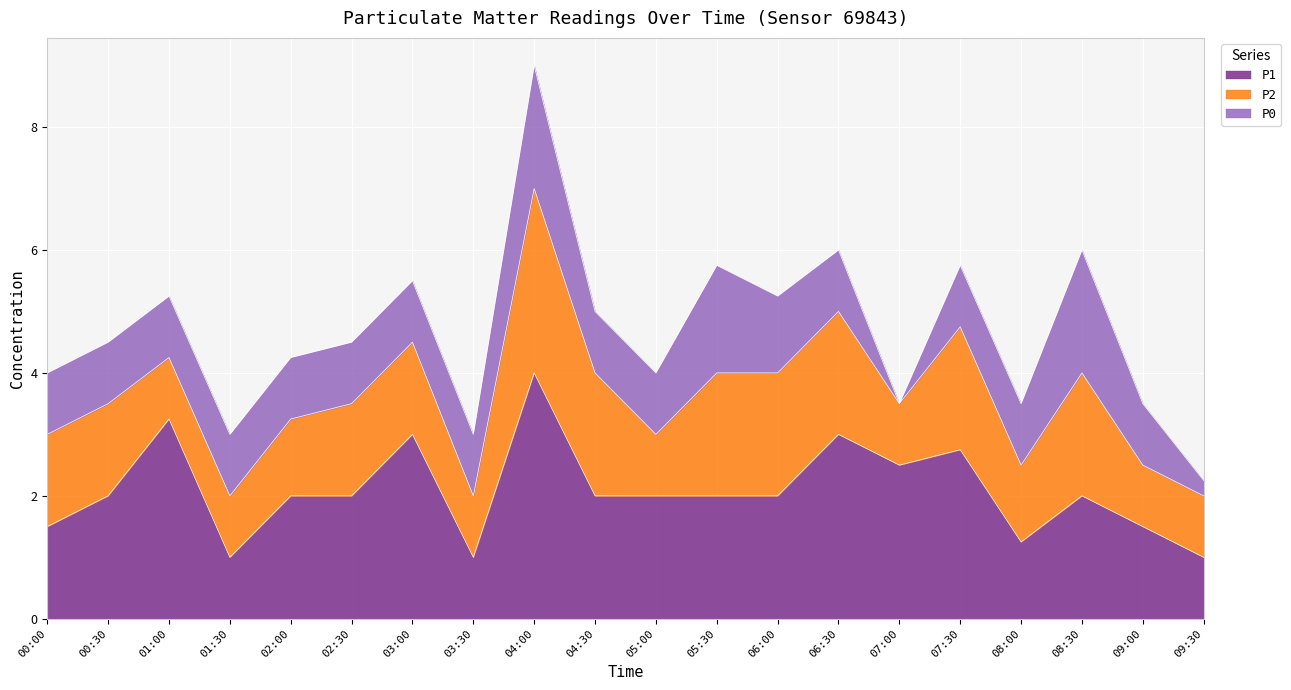

At which label is P2 closest to 2?

04:30